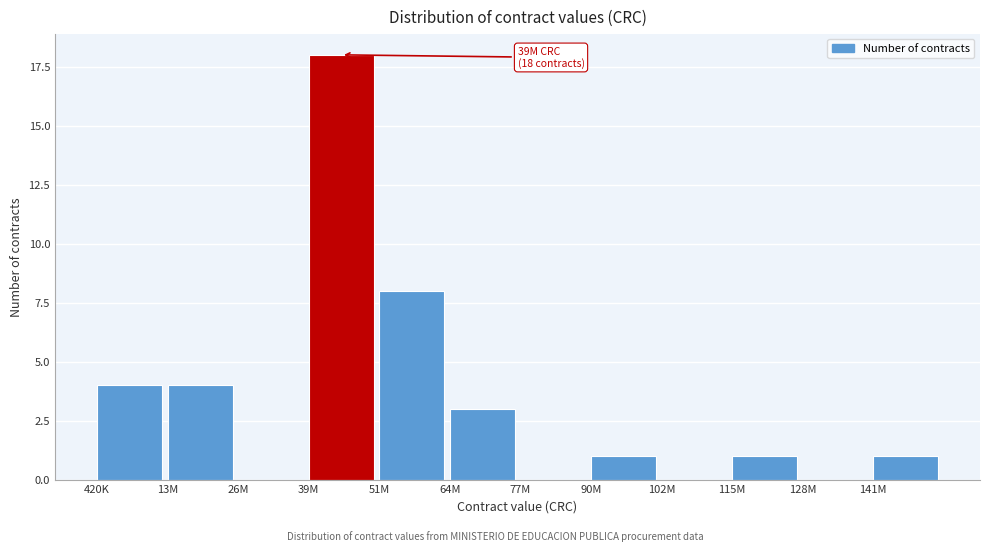

Reading right to left, extract all data points from this chart.

141M=1	128M=0	115M=1	102M=0	90M=1	77M=0	64M=3	51M=8	39M=18	26M=0	13M=4	420K=4